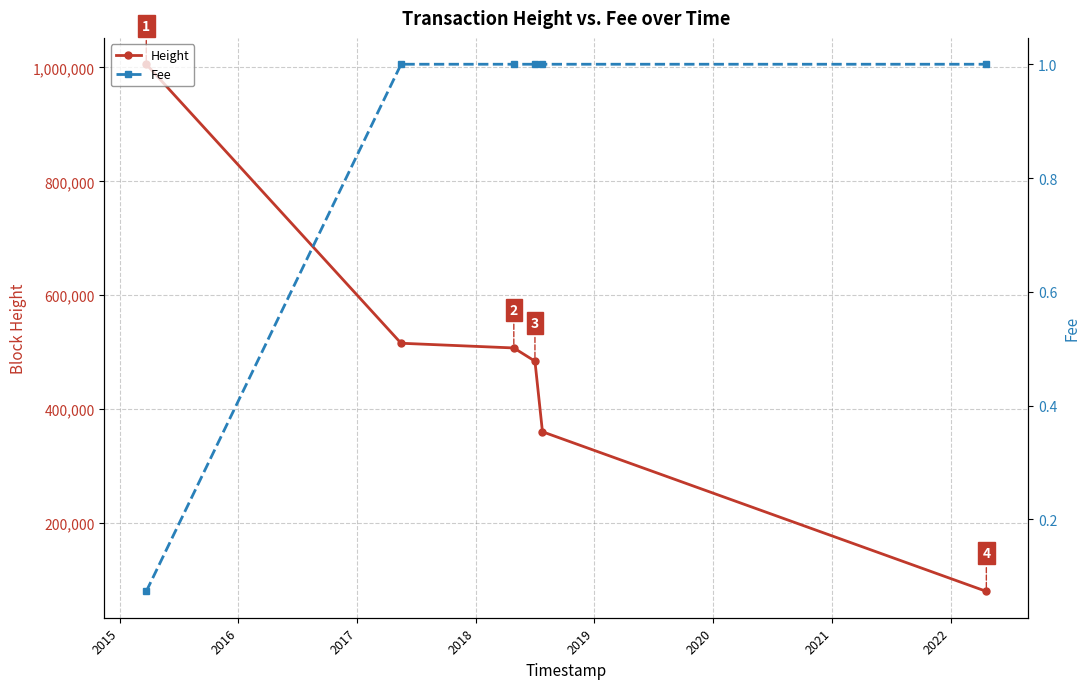

True or false: Height has more than 2 interior local peaks.

False